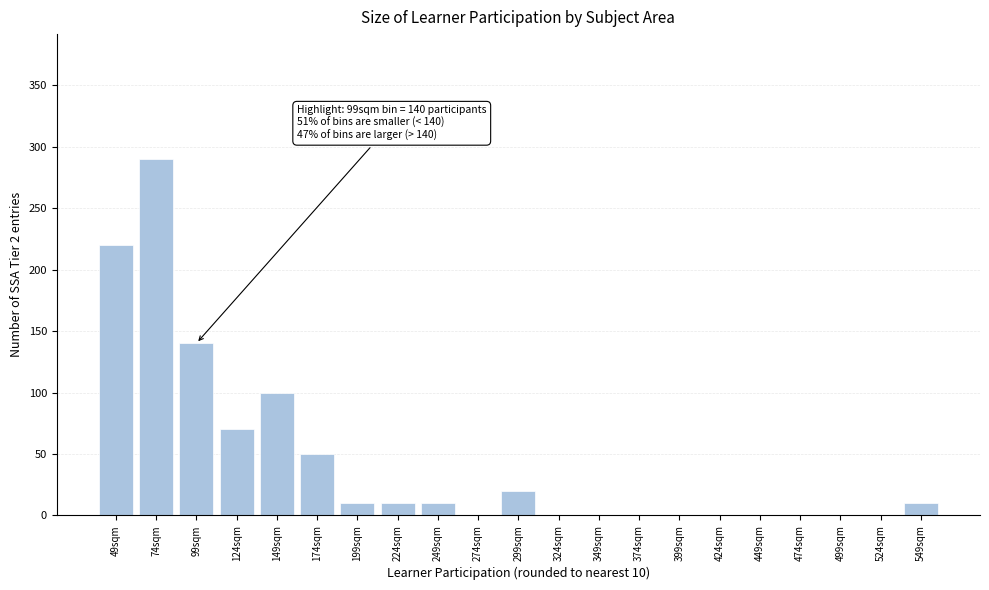

Reading left to right, extract all data points from this chart.

49sqm=220	74sqm=290	99sqm=140	124sqm=70	149sqm=100	174sqm=50	199sqm=10	224sqm=10	249sqm=10	274sqm=0	299sqm=20	324sqm=0	349sqm=0	374sqm=0	399sqm=0	424sqm=0	449sqm=0	474sqm=0	499sqm=0	524sqm=0	549sqm=10